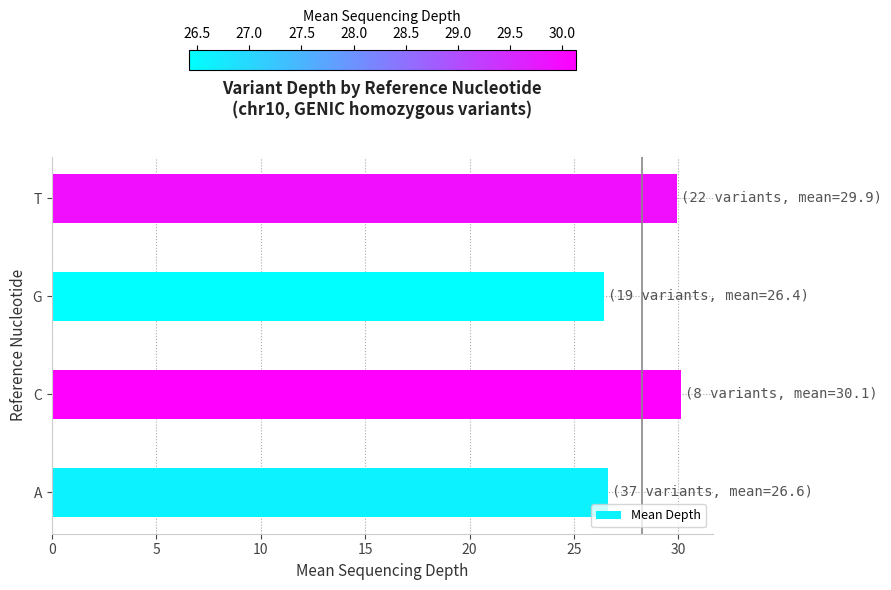

The chart shows a value of 30.1 at C. True or false?

True